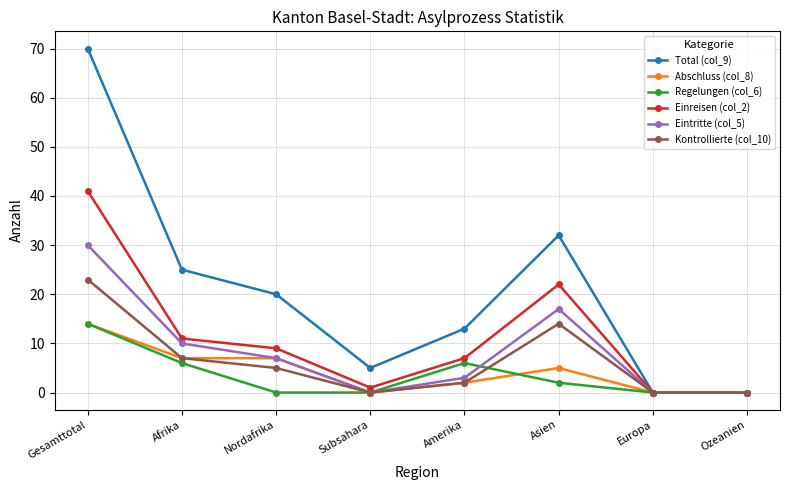

At how many categories does at least one series exceed 26?

2